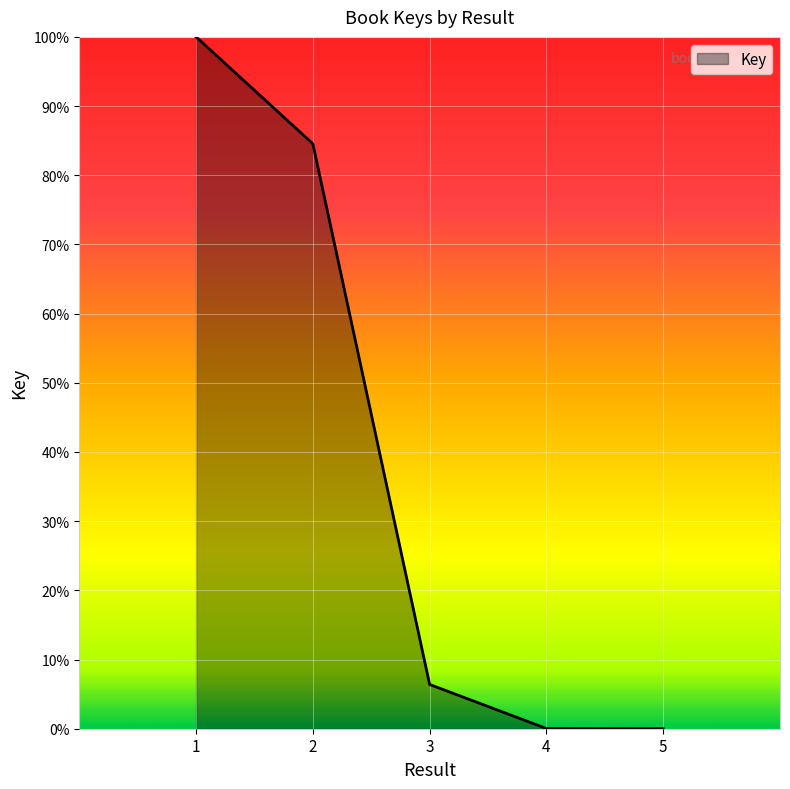

Where is the data nearest to the value 0?

5